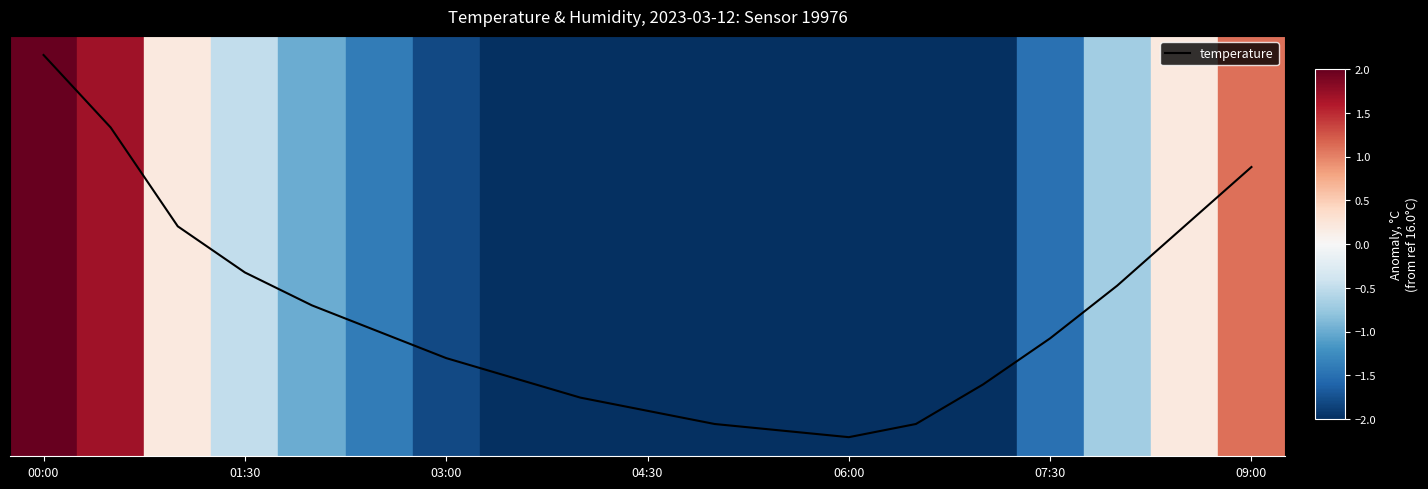

Does the chart have visible grid lines?

No